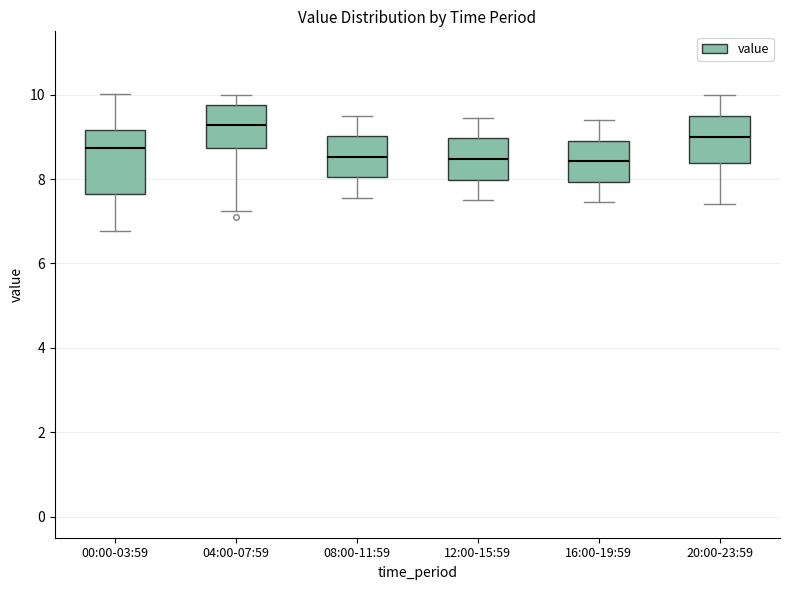

Reading left to right, transcribe this box plot: for each box, give where its median line is, the range the box spans, and where its two whiskers end, as read against the y-axis. The values are not printed on the chart, so give them approximately, as read against the axis.

00:00-03:59: median 8.8, box 7.6 to 9.2, whiskers 6.8 to 10.0
04:00-07:59: median 9.2, box 8.8 to 9.8, whiskers 7.2 to 10.0
08:00-11:59: median 8.6, box 8.0 to 9.0, whiskers 7.6 to 9.6
12:00-15:59: median 8.4, box 8.0 to 9.0, whiskers 7.6 to 9.4
16:00-19:59: median 8.4, box 8.0 to 9.0, whiskers 7.4 to 9.4
20:00-23:59: median 9.0, box 8.4 to 9.6, whiskers 7.4 to 10.0